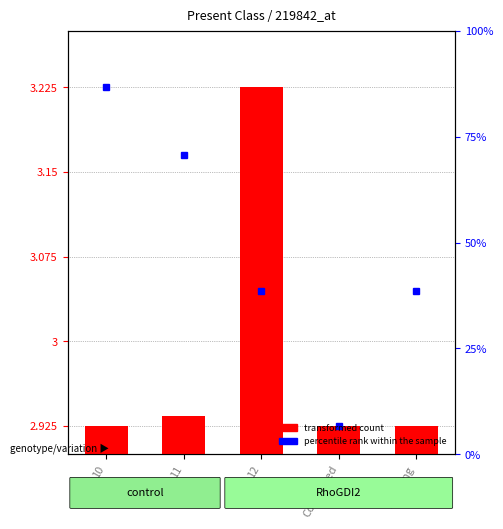

What is the average value?

3.0